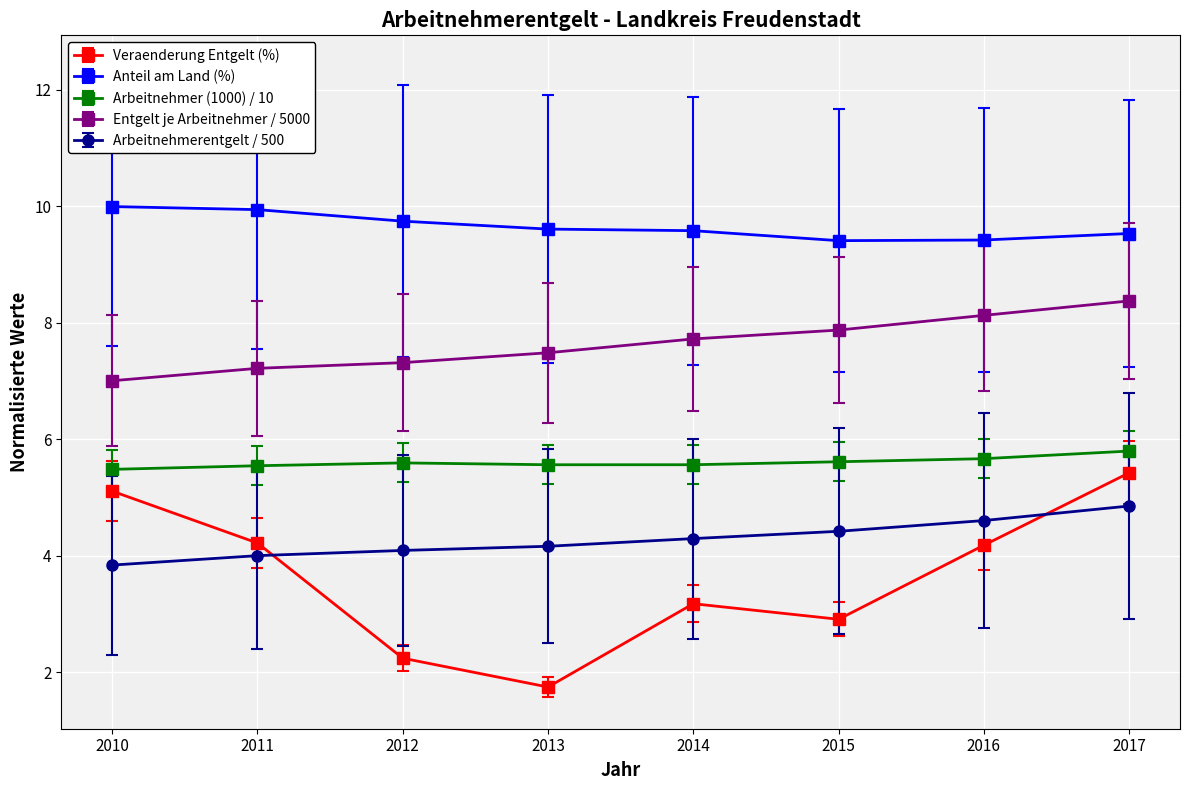

Which series has the widest spread of values?

Veraenderung Entgelt (%)